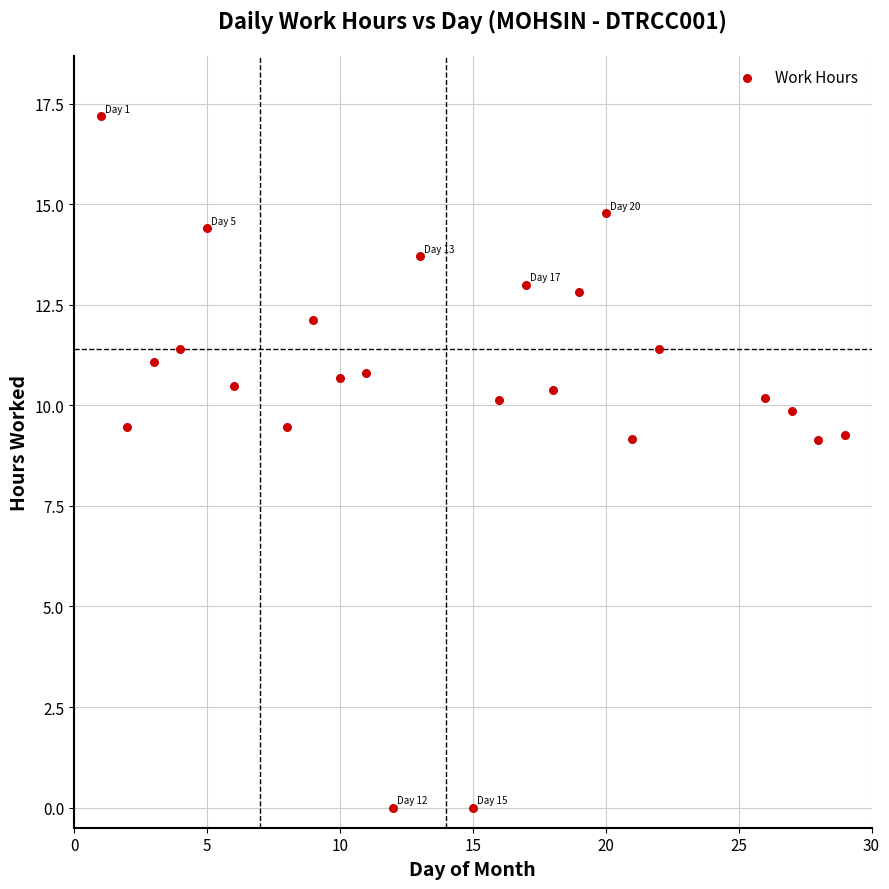

What is the range of Y values (max minus min)?

17.2